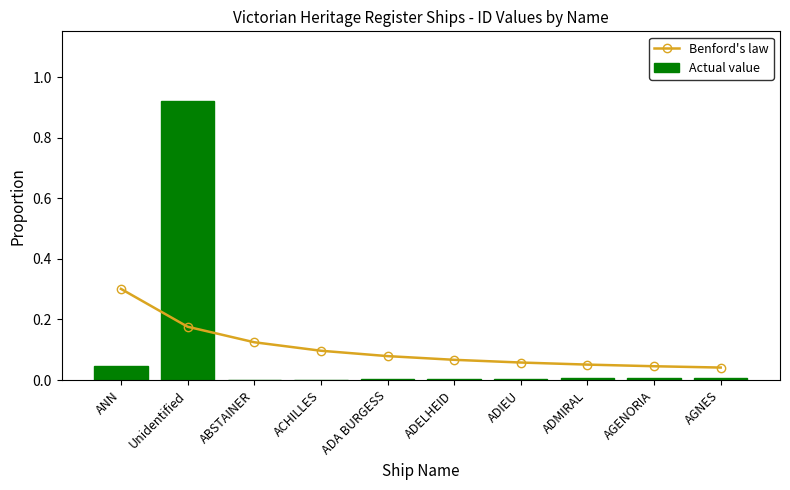

What is the spread (max minus min) of values at ADIEU?

0.1